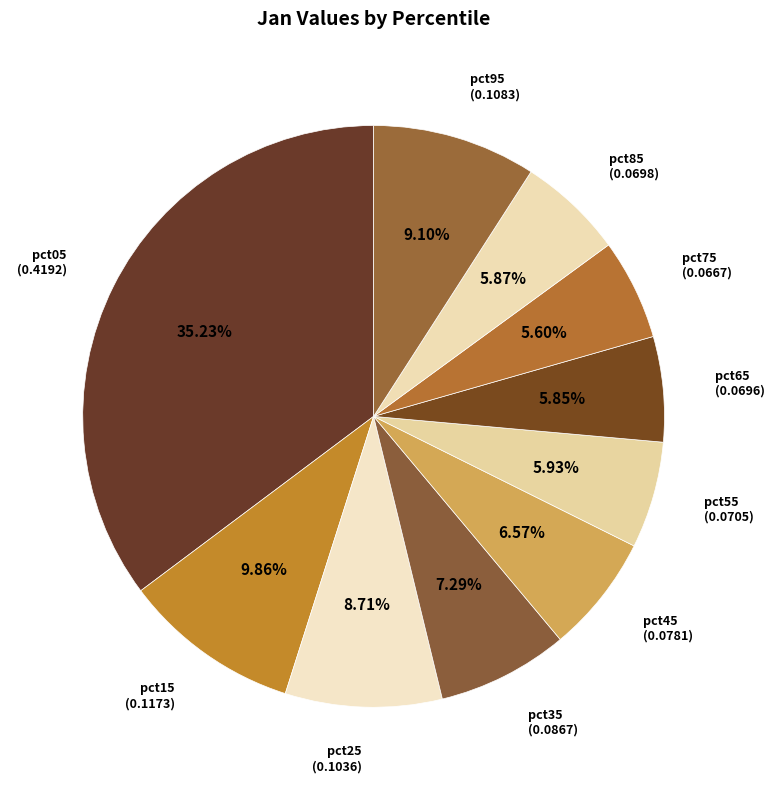

To the nearest percent, what percentage of the pie is pct85?

6%